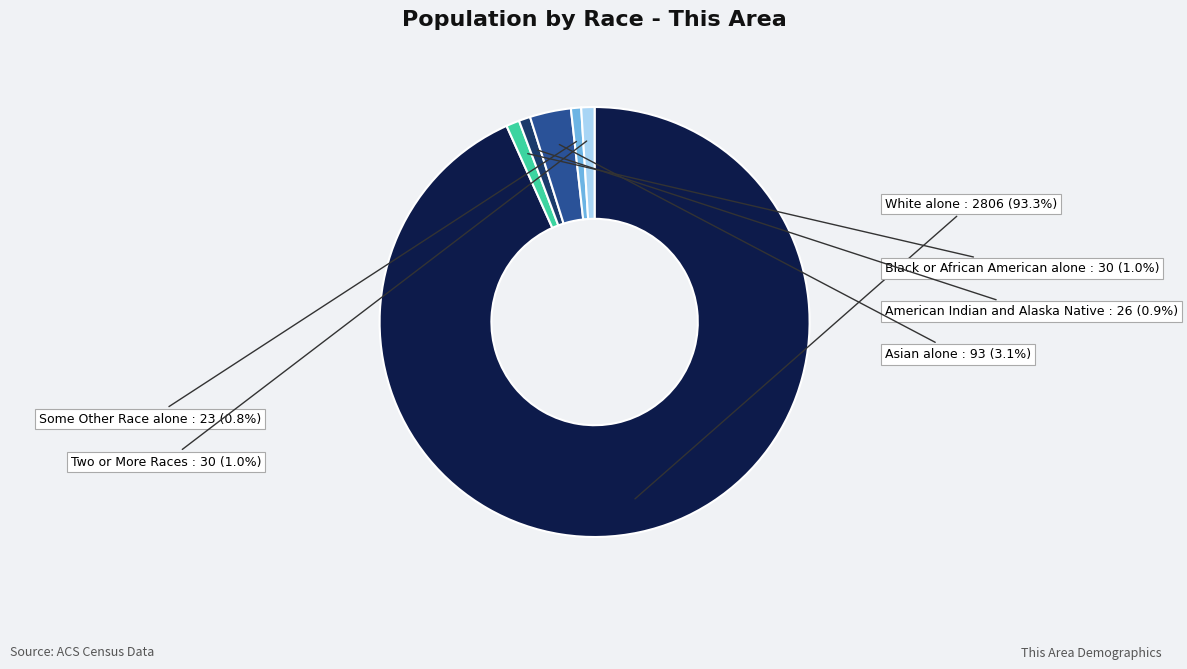

Approximately how many times larger is the value at Two or More Races compared to Asian alone?

0.3